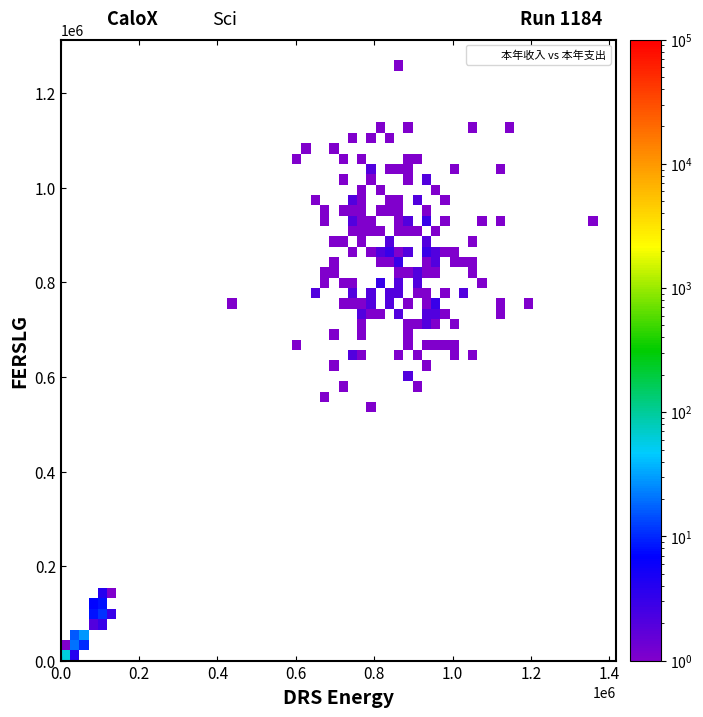

What is the range of X values (max minus min)?

1348435.9